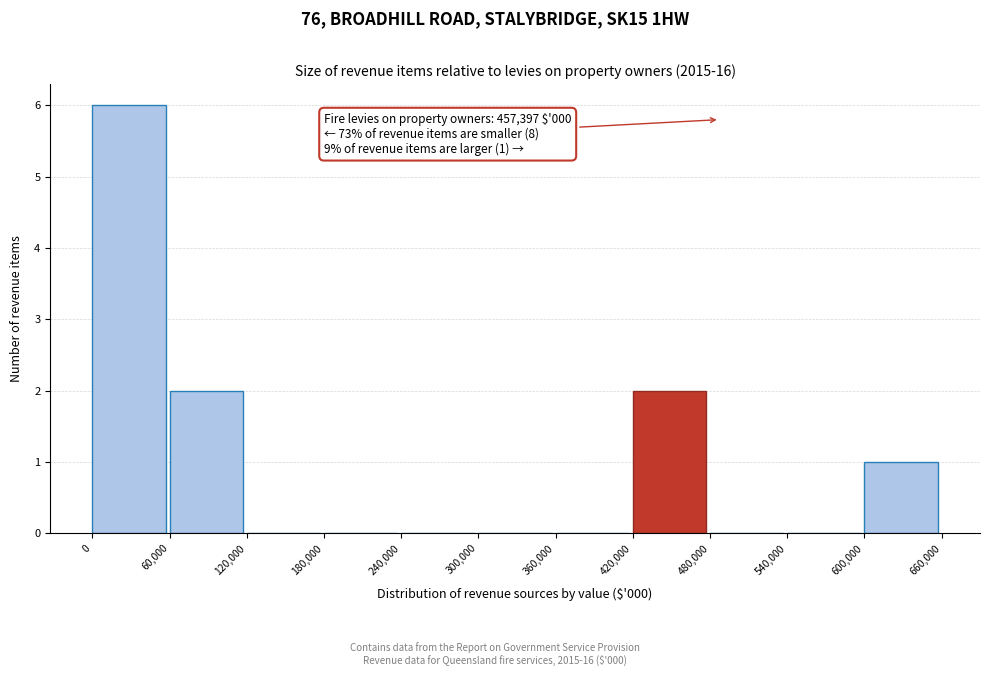

Over which range of the x-axis is the bar tallest?

0 to 60,000